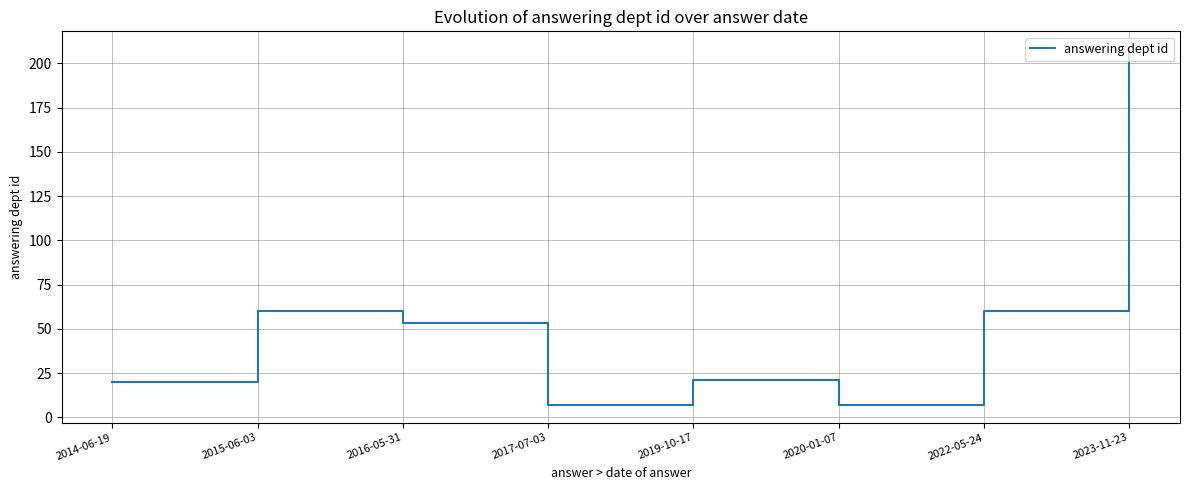

What is the change in value from 2017-07-03 to 2023-11-23?

+201